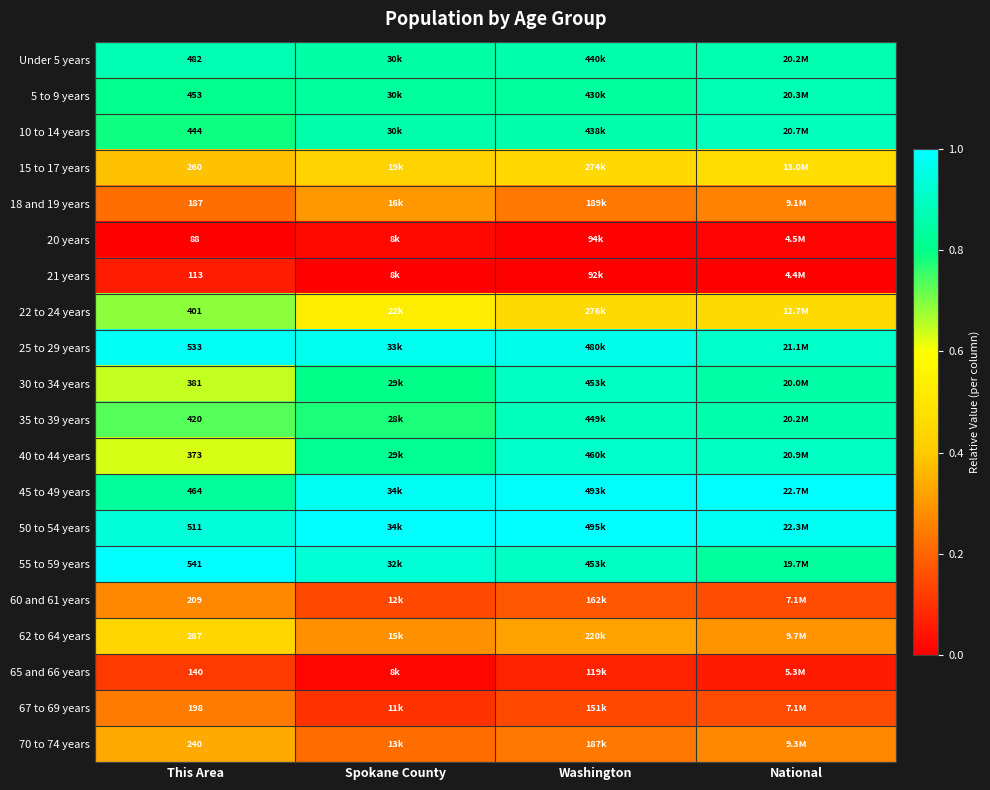

At which label is 25 to 29 years closest to 0?

National